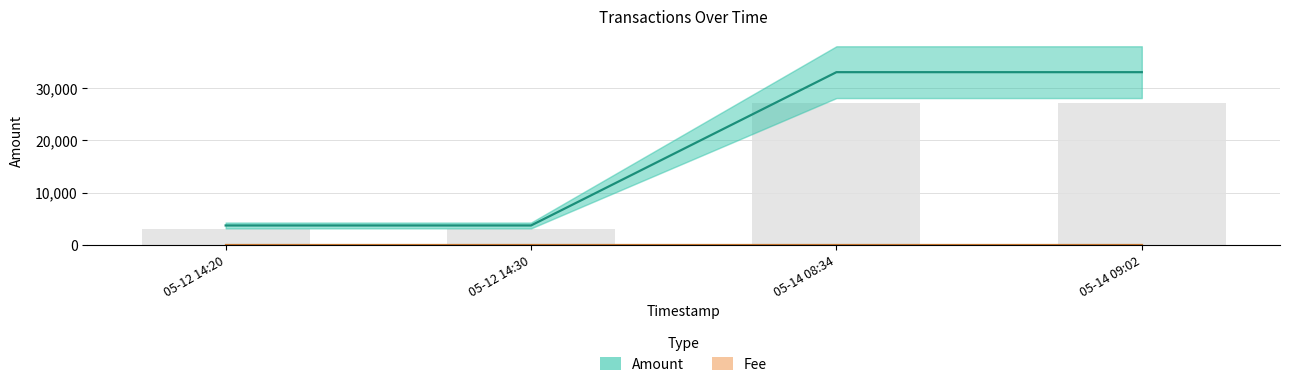

True or false: Amount has a value of 3697.7 at 05-12 14:30.

True